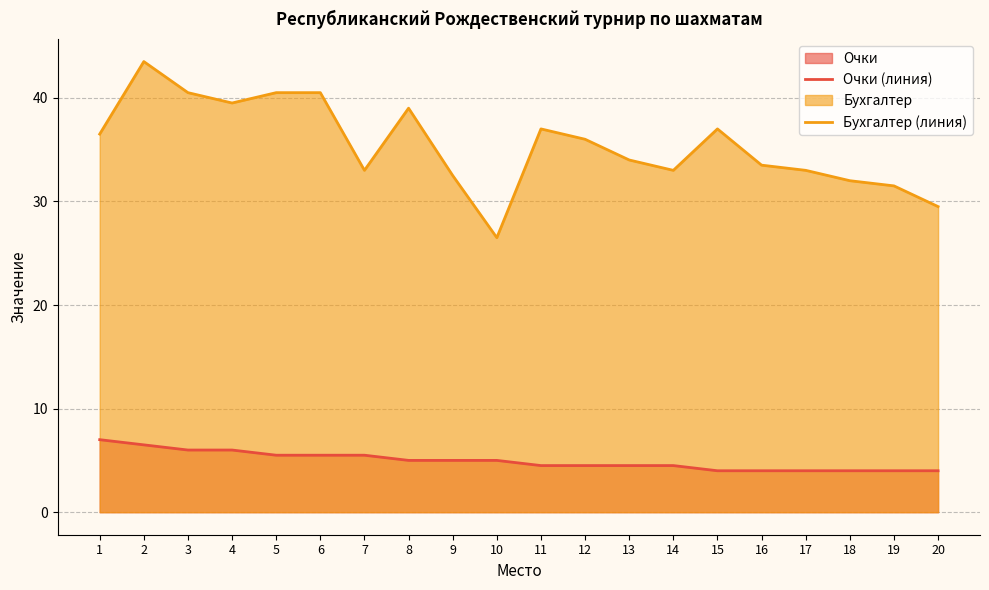

What is the difference between the second highest and minimum values in the Бухгалтер (линия) series?

14.0